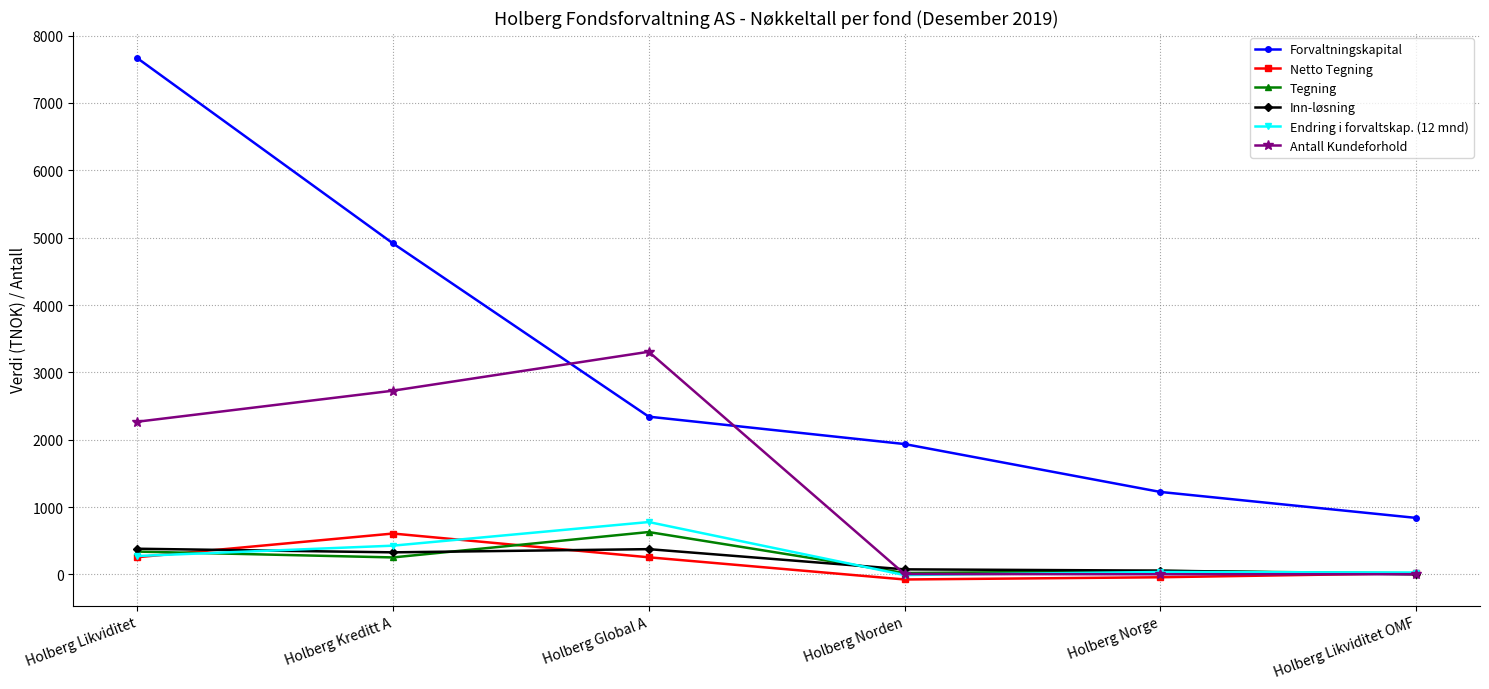

How many lines are shown in the chart?

6